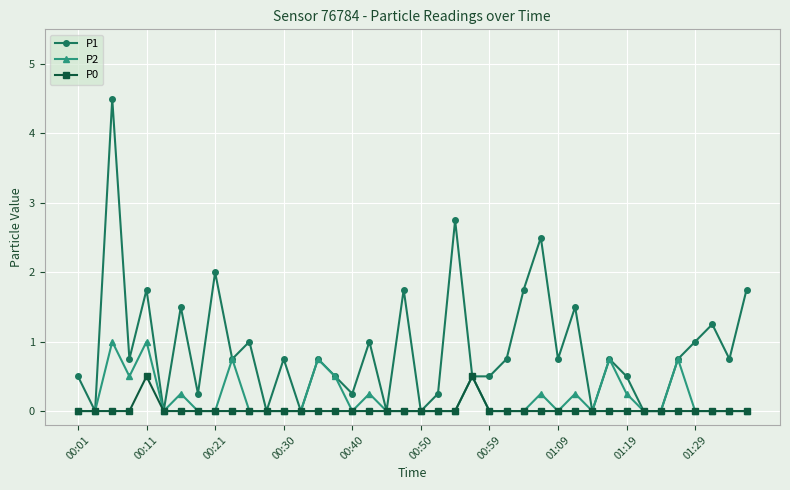

List the series in order of their peak value, lowest first.

P0, P2, P1